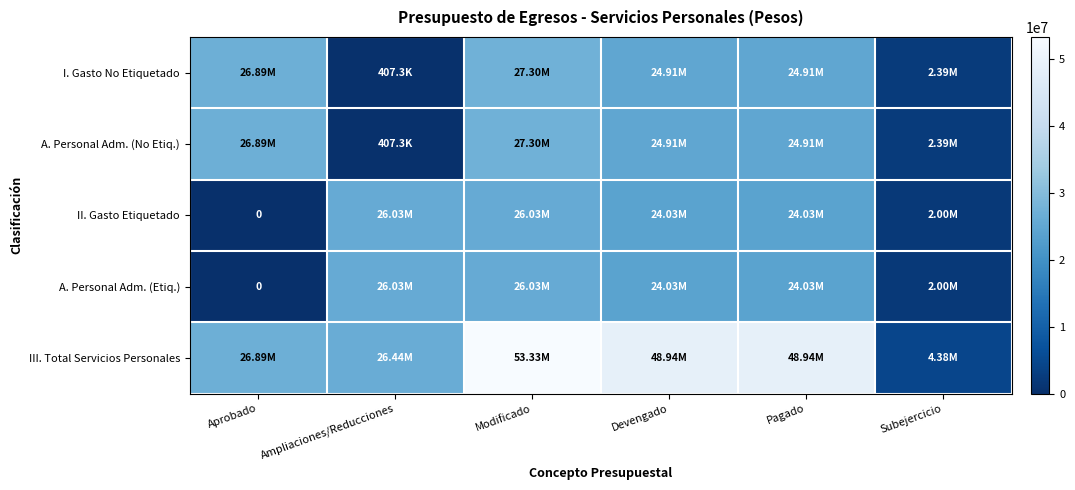

Where is I. Gasto No Etiquetado nearest to the value 13852788?

Devengado